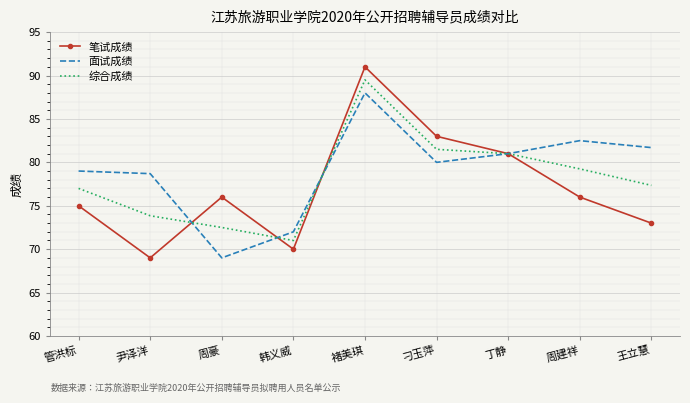

Is it true that 笔试成绩 equals 70.0 at 韩义威?

True